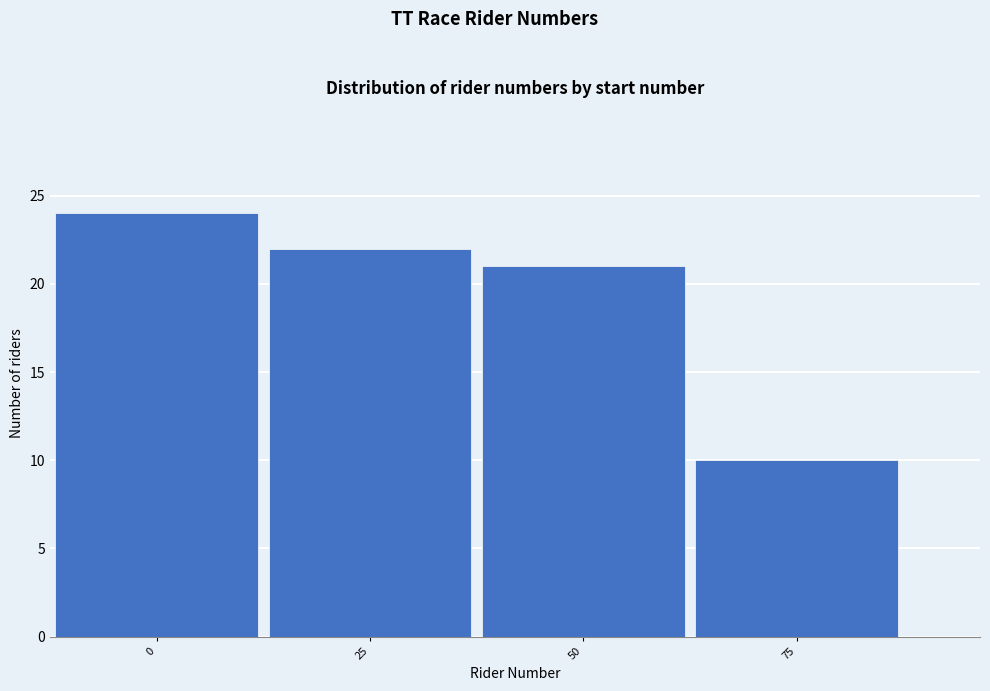

Reading left to right, list all the values displayed in this chart.

24	22	21	10